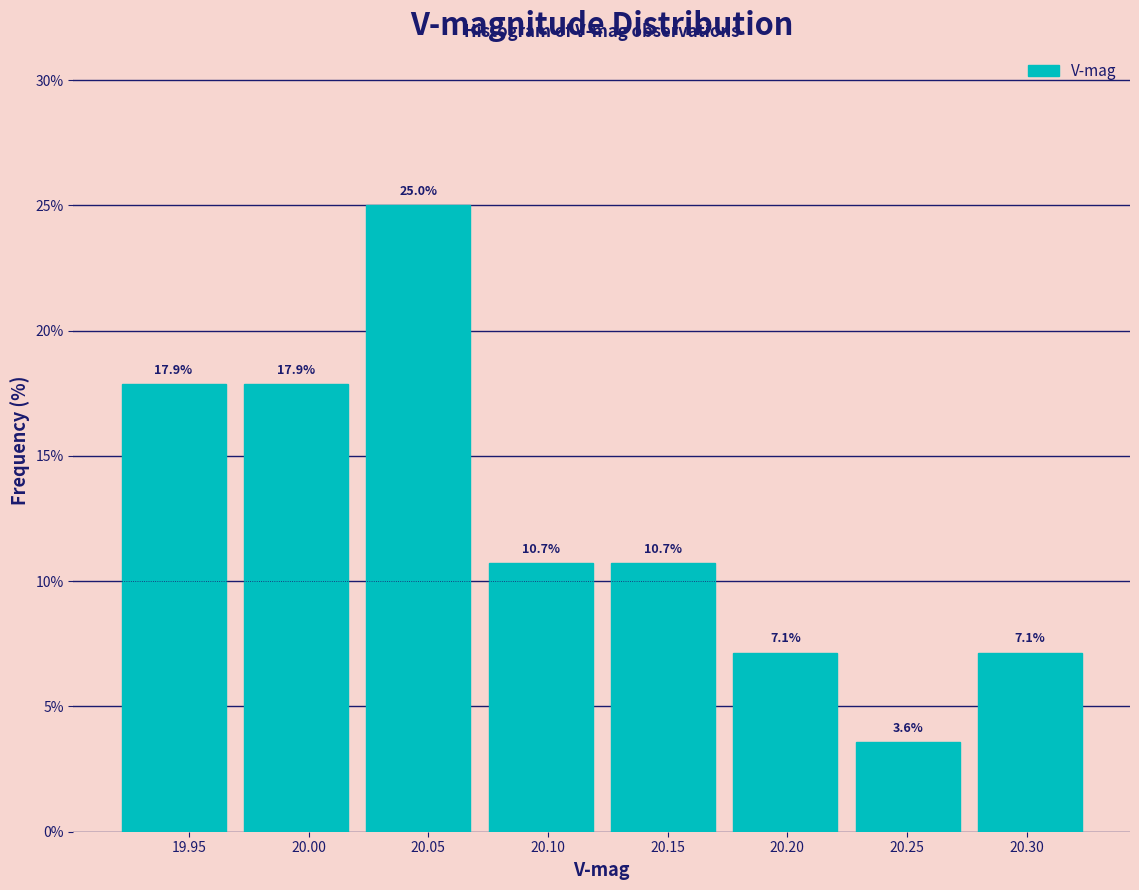

Reading left to right, list every bar in this chart as the range it spans on the x-axis followed by its height. The bar edges are not printed on the chart, so give them approximately, as read against the axis.

19.920 to 19.970: 17.9
19.970 to 20.020: 17.9
20.020 to 20.070: 25.0
20.070 to 20.125: 10.7
20.125 to 20.175: 10.7
20.175 to 20.225: 7.1
20.225 to 20.275: 3.6
20.275 to 20.325: 7.1